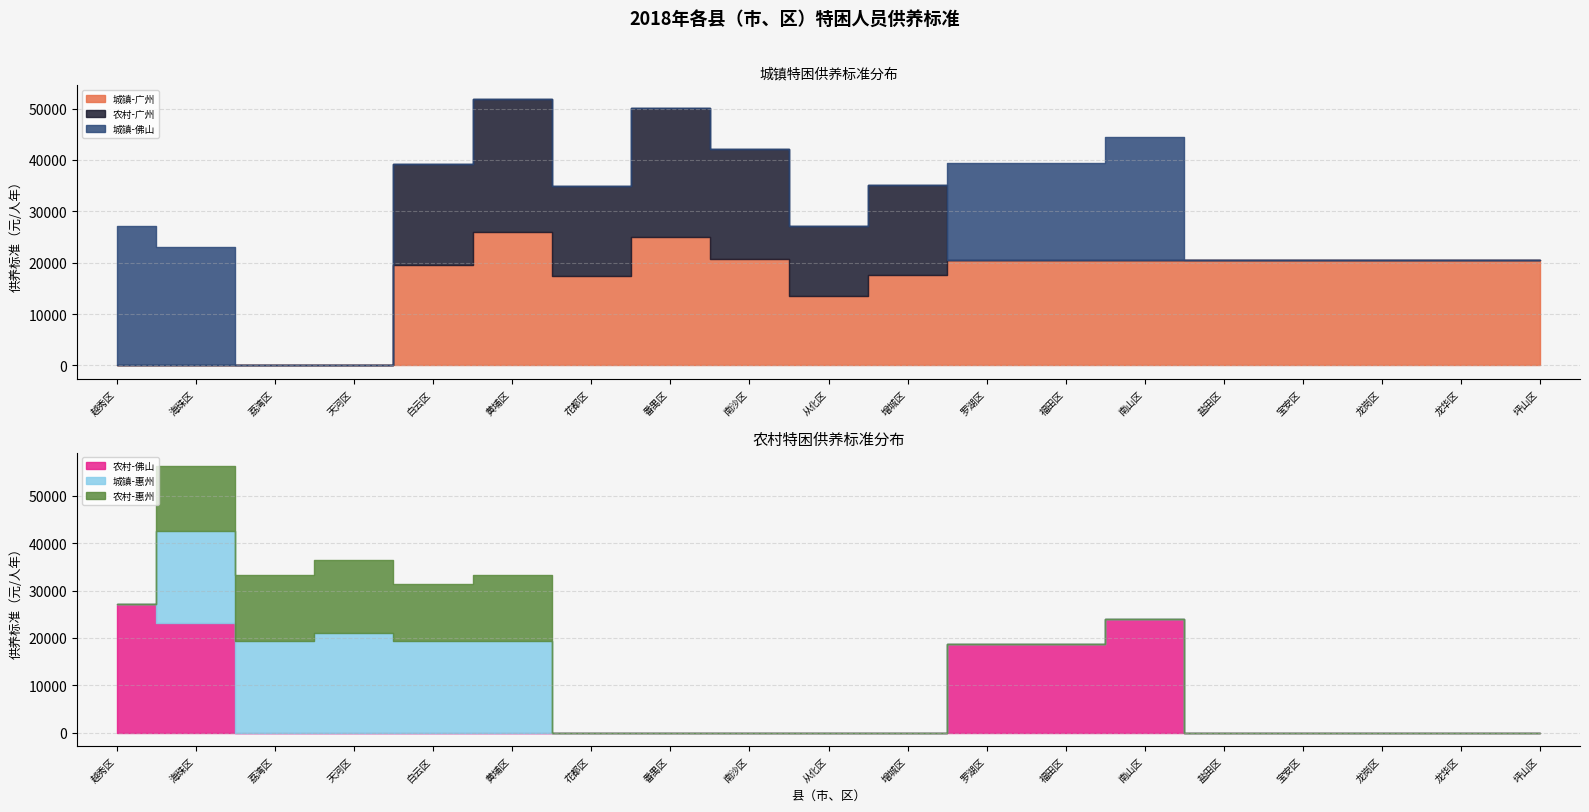

Is it true that 城镇-佛山 equals 15005 at 越秀区?

False